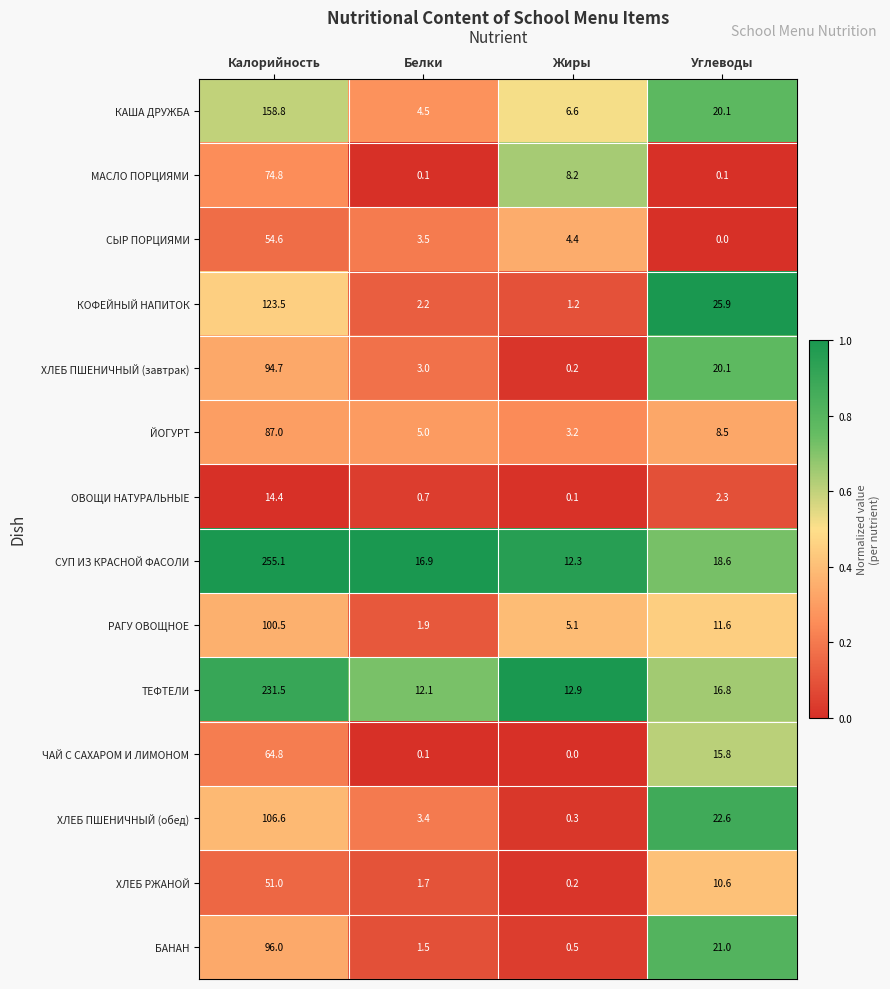

The value of БАНАН at Углеводы is 11.2. True or false?

False